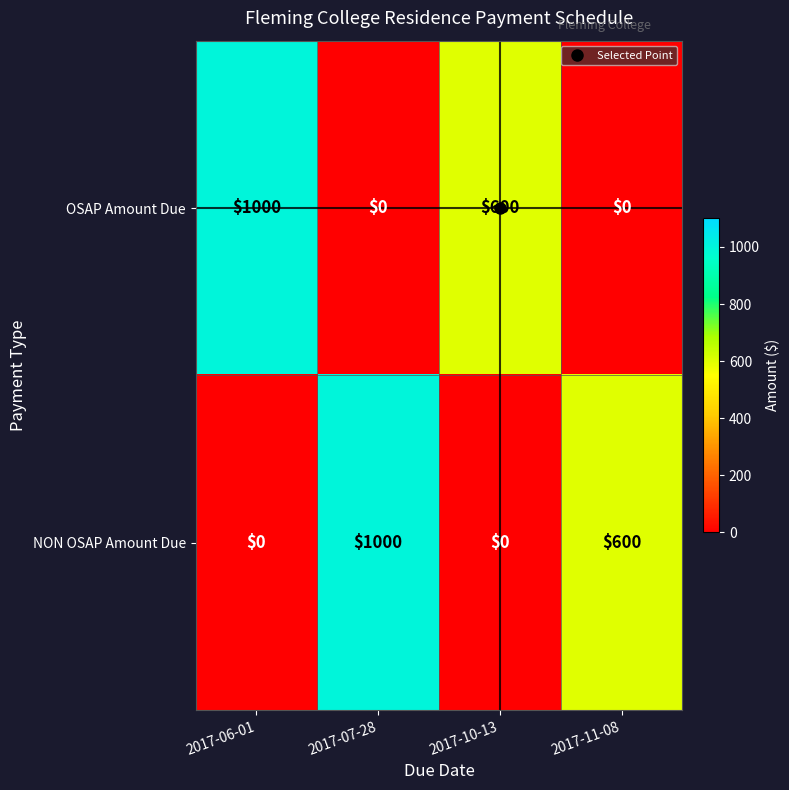

What is the total value across all series at 2017-06-01?

1000